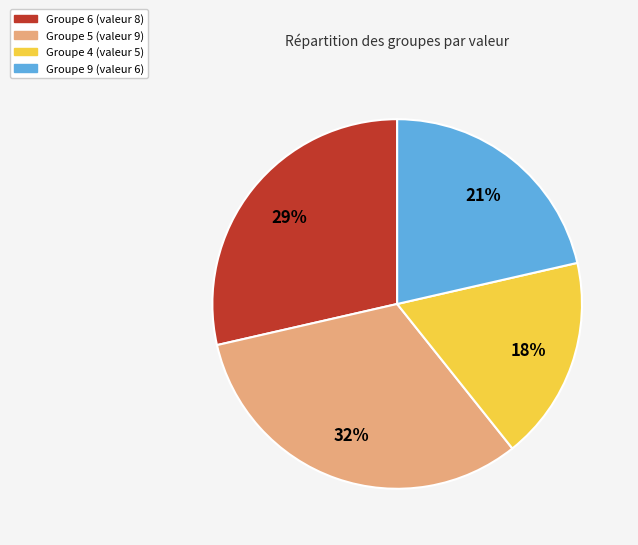

Is there any slice that represents more than half of the pie?

No